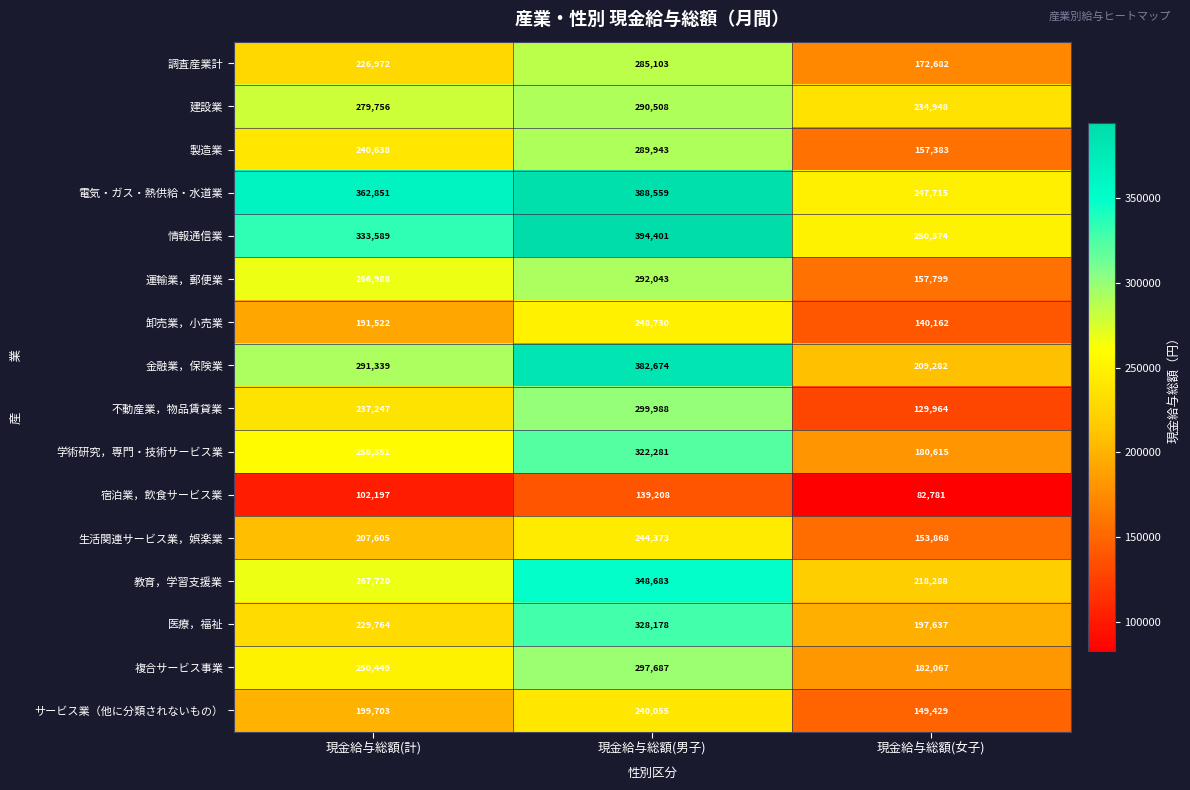

At how many categories does at least one series exceed 296930?

2